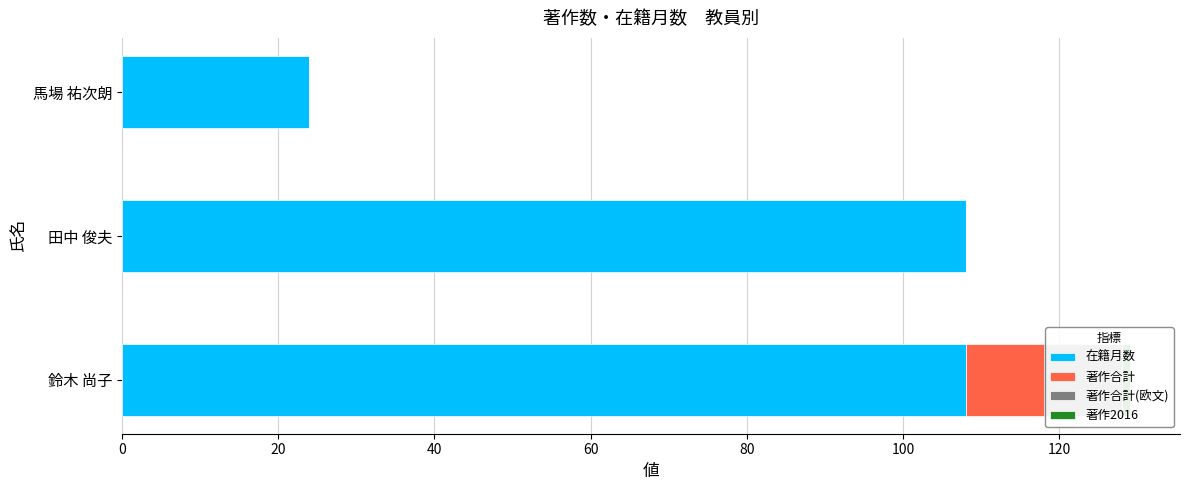

Is it true that 著作合計(欧文) equals 0 at 馬場 祐次朗?

True